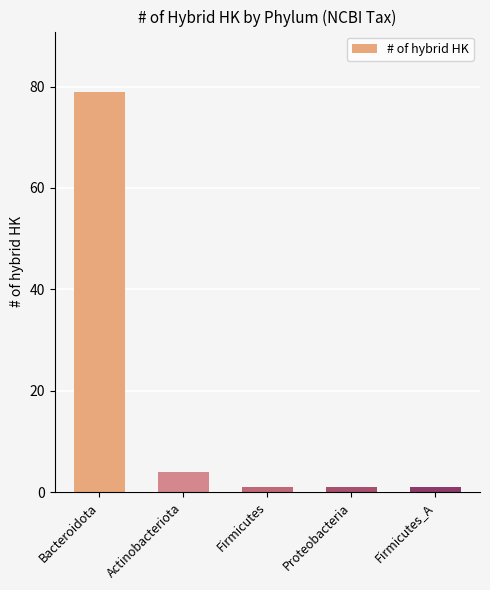

Does the chart contain any negative values?

No